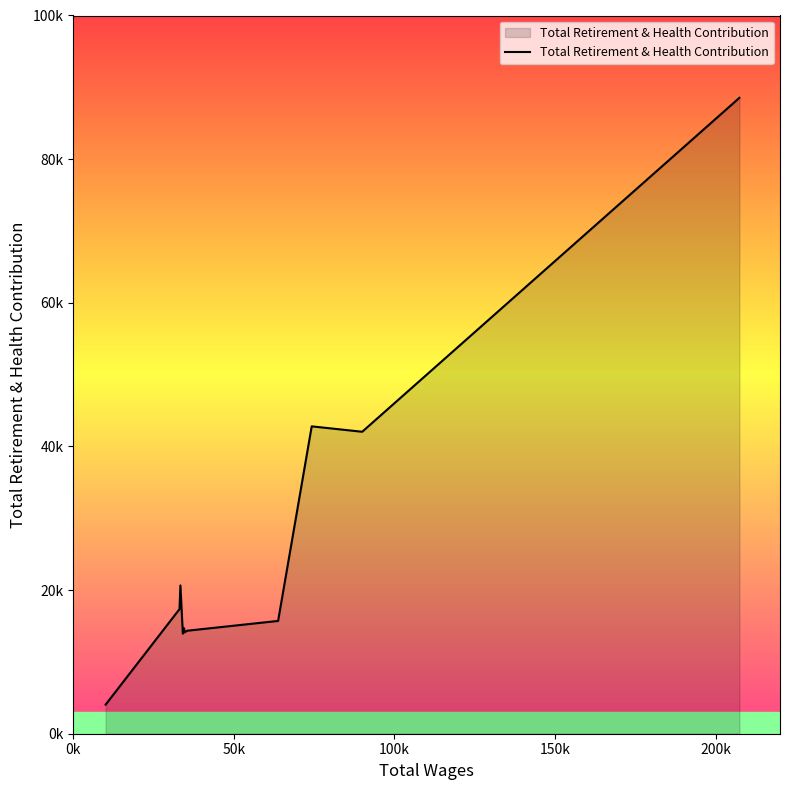

What is the value of the 6th point from the left?

14104